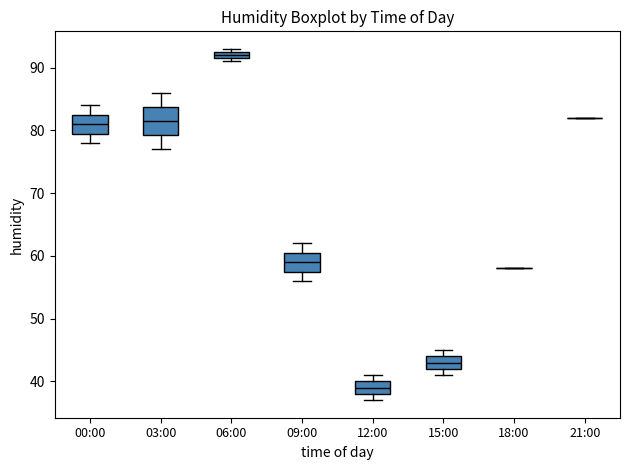

Where is the lower edge of the box for 06:00 on the y-axis? The values are not printed on the chart, so give them approximately, as read against the axis.

92